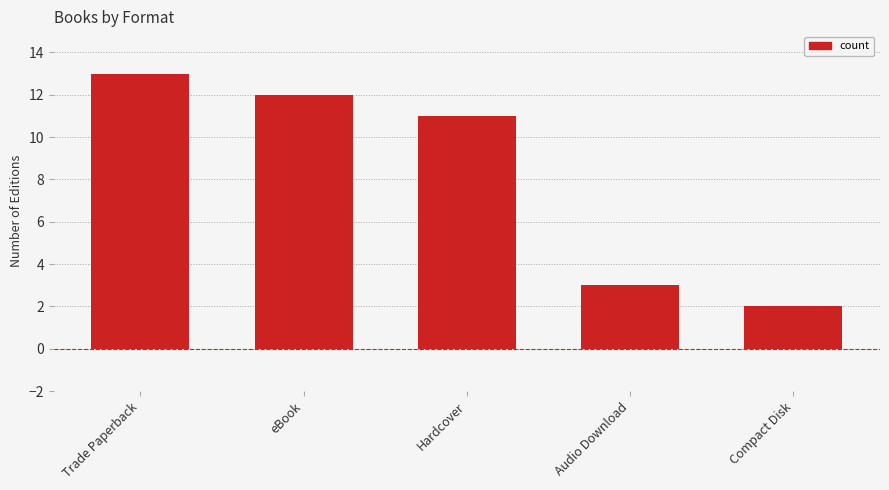

Rank the categories by value from highest to lowest.

Trade Paperback, eBook, Hardcover, Audio Download, Compact Disk